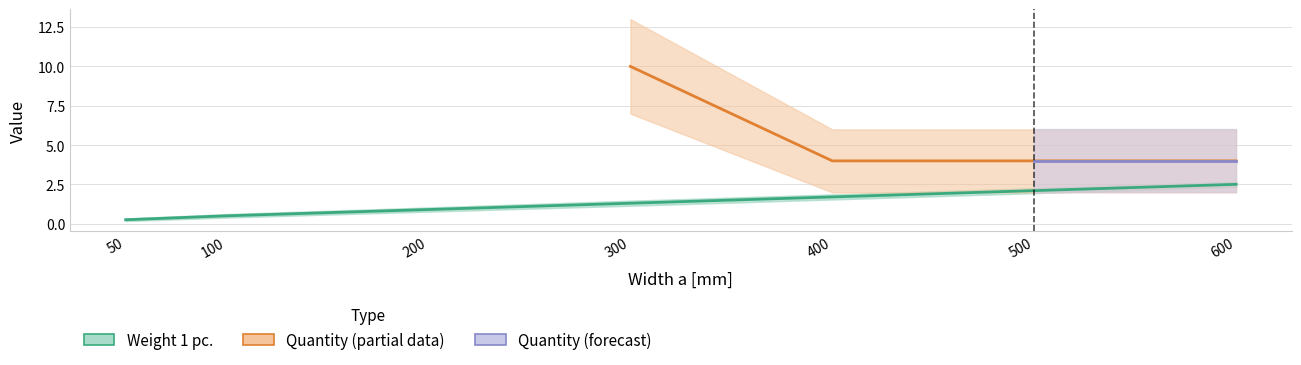

Rank the categories by value from highest to lowest.

600, 500, 400, 300, 200, 100, 50